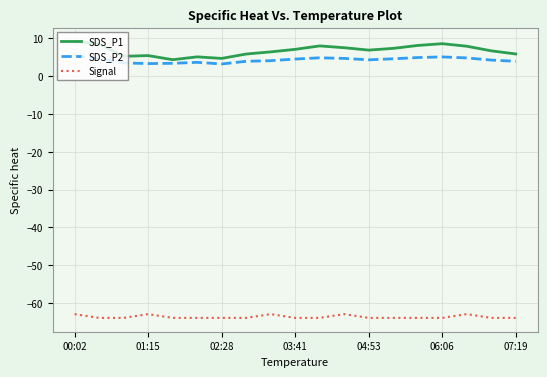

What is the maximum value for SDS_P2?

5.4